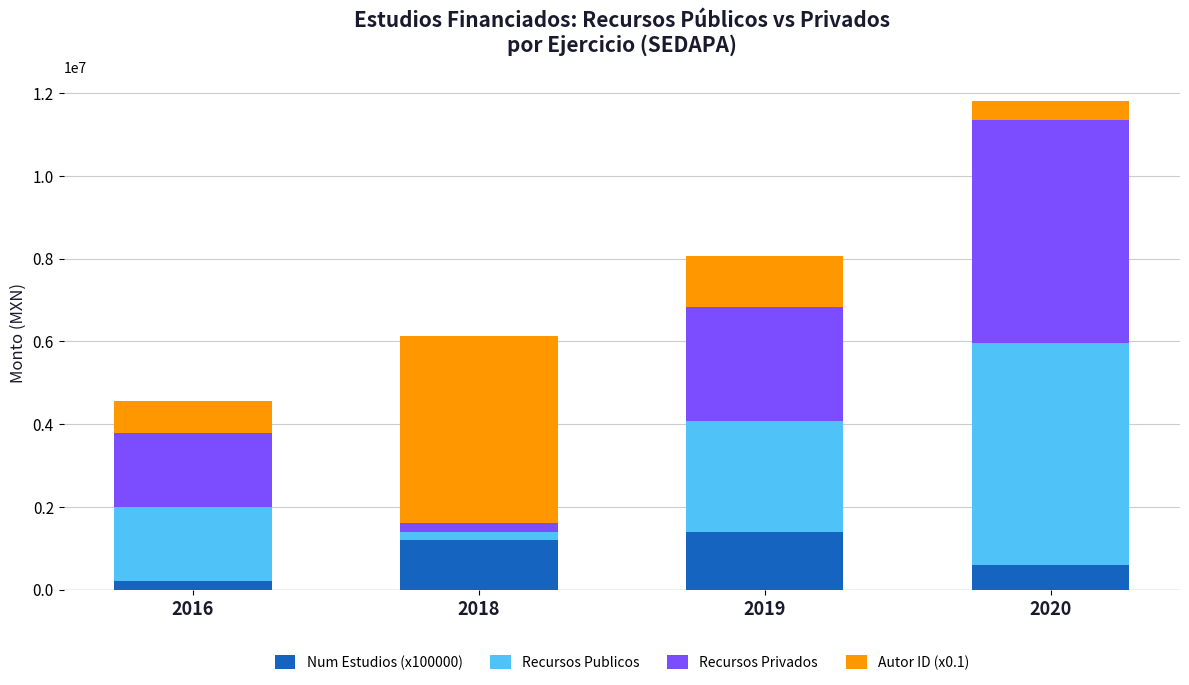

What is the sum of all Num Estudios (x100000) values?

3400000.0